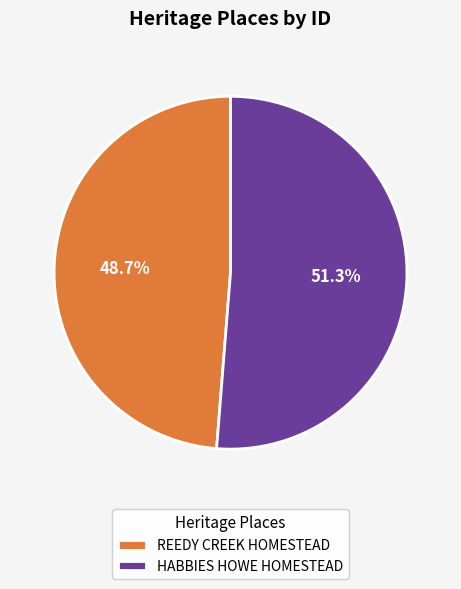

Approximately how many times larger is the value at HABBIES HOWE HOMESTEAD compared to REEDY CREEK HOMESTEAD?

1.1